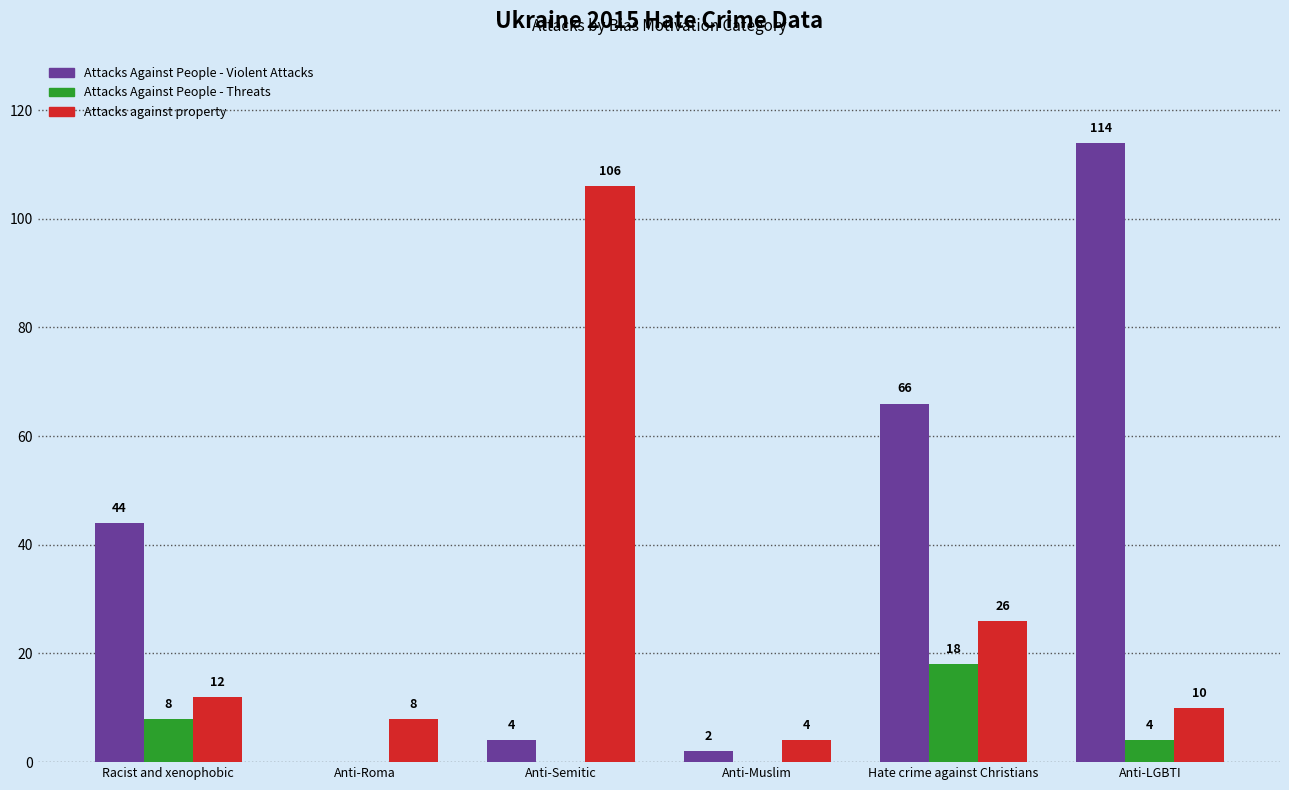

What is the highest value of the Attacks against property series?

106